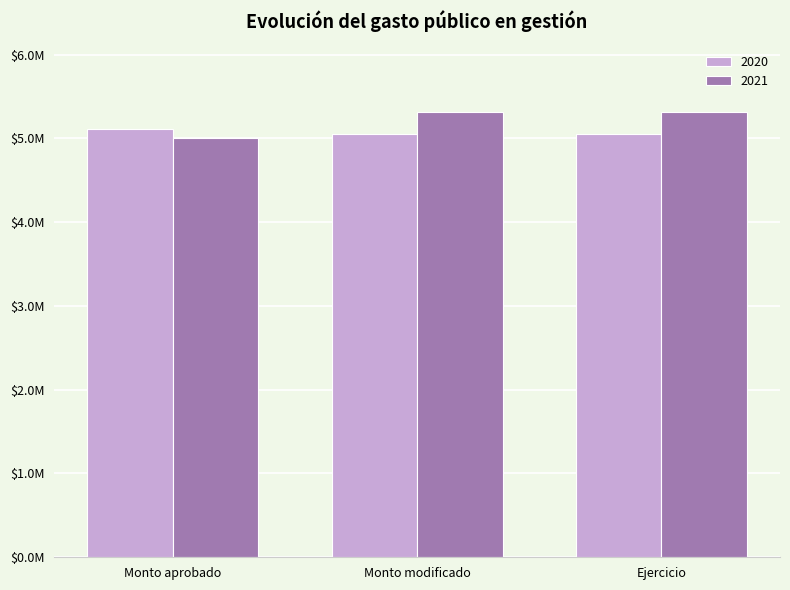

Where does the 2021 series first go above 5316319?

Monto modificado